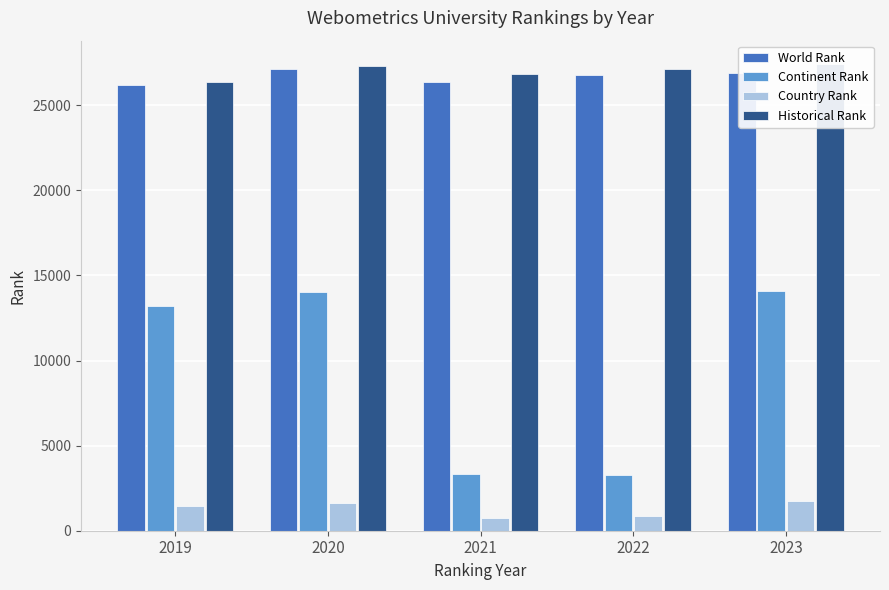

At how many categories does at least one series exceed 4770?

5